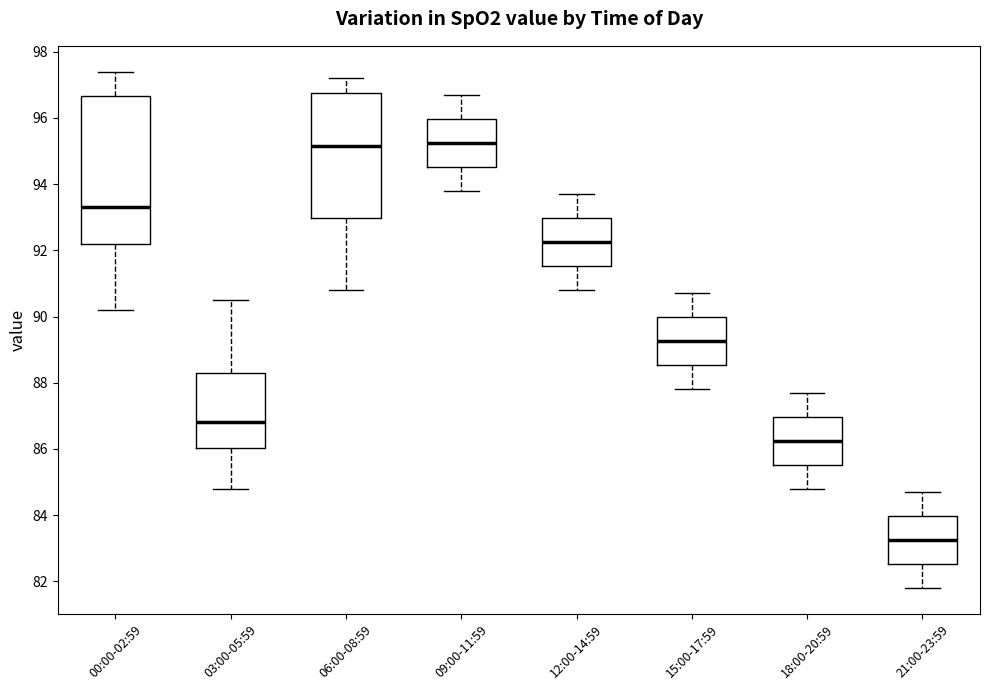

Reading left to right, read every box against the y-axis: the position of its median line, the range the box covers, and the ends of its whiskers. The values are not printed on the chart, so give them approximately, as read against the axis.

00:00-02:59: median 93.4, box 92.2 to 96.6, whiskers 90.2 to 97.4
03:00-05:59: median 86.8, box 86.0 to 88.4, whiskers 84.8 to 90.6
06:00-08:59: median 95.2, box 93.0 to 96.8, whiskers 90.8 to 97.2
09:00-11:59: median 95.2, box 94.6 to 96.0, whiskers 93.8 to 96.8
12:00-14:59: median 92.2, box 91.6 to 93.0, whiskers 90.8 to 93.8
15:00-17:59: median 89.2, box 88.6 to 90.0, whiskers 87.8 to 90.8
18:00-20:59: median 86.2, box 85.6 to 87.0, whiskers 84.8 to 87.8
21:00-23:59: median 83.2, box 82.6 to 84.0, whiskers 81.8 to 84.8